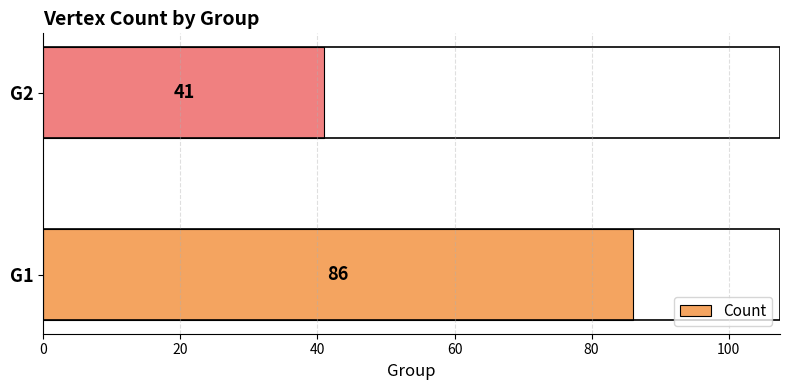

What is the sum of the values at G1 and G2?

127